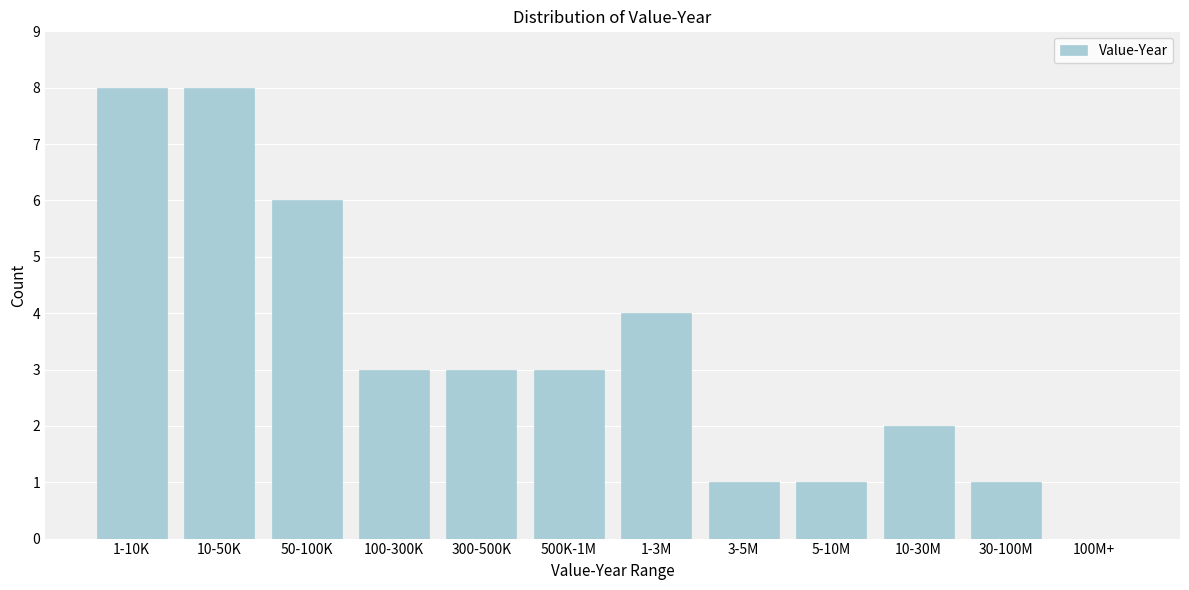

Reading right to left, what are all the values shown in this chart?

100M+=0	30-100M=1	10-30M=2	5-10M=1	3-5M=1	1-3M=4	500K-1M=3	300-500K=3	100-300K=3	50-100K=6	10-50K=8	1-10K=8